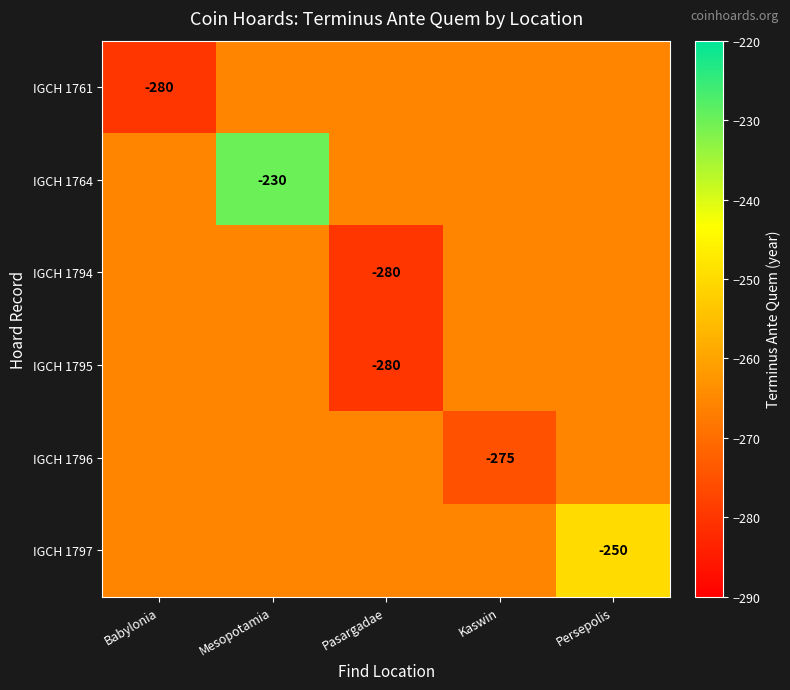

At which label is IGCH 1796 closest to -270?

Babylonia